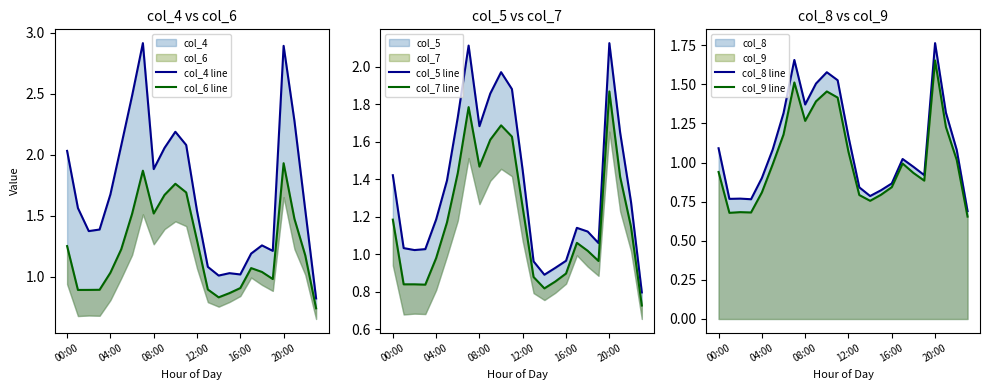

True or false: col_8 line has more than 2 points higher than both neighbors.

True